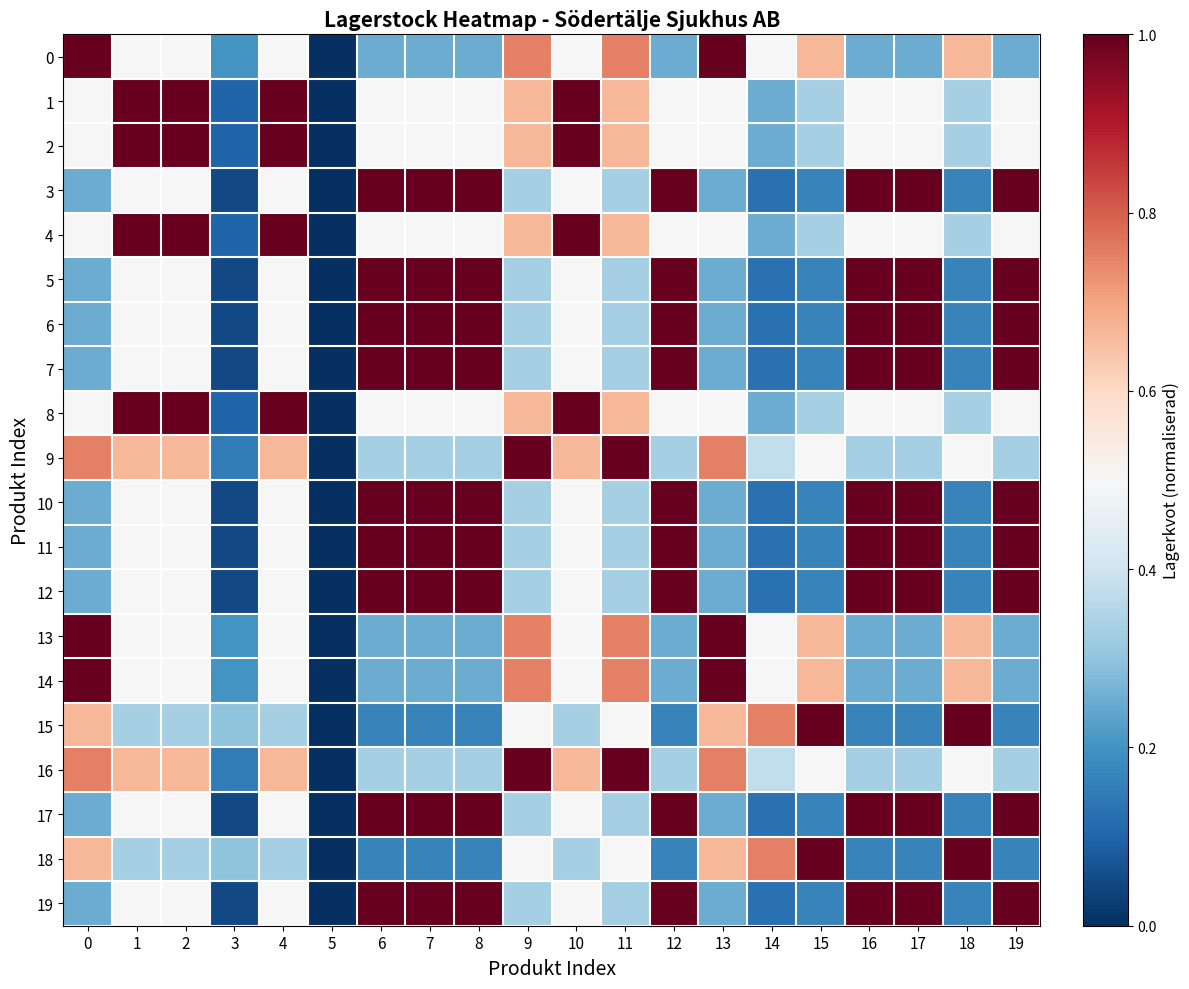

How many categories are shown in the chart?

20